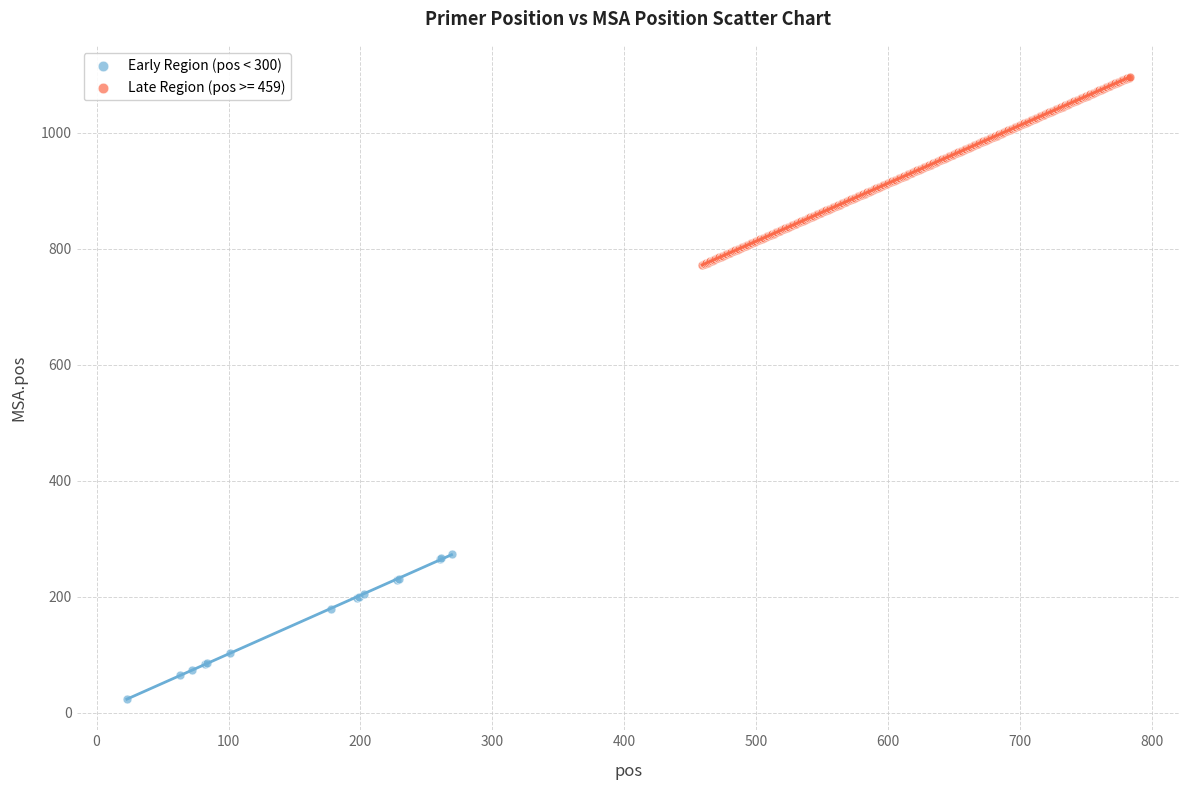

Which series reaches the maximum Y coordinate?

Late Region (pos >= 459)